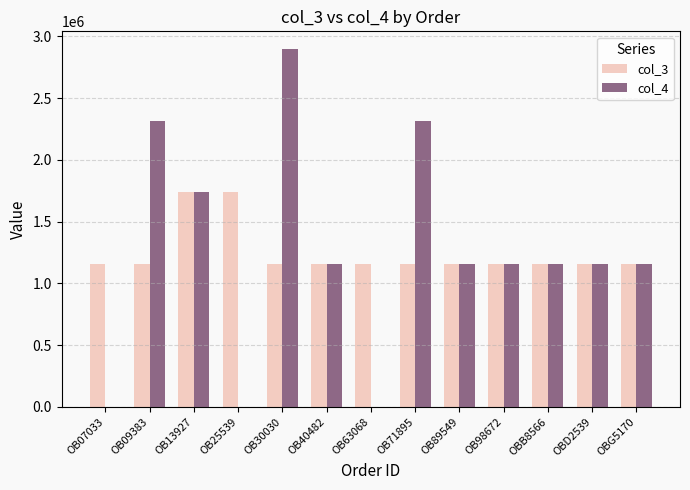

Read the col_4 value at OB09383.

2316419.2